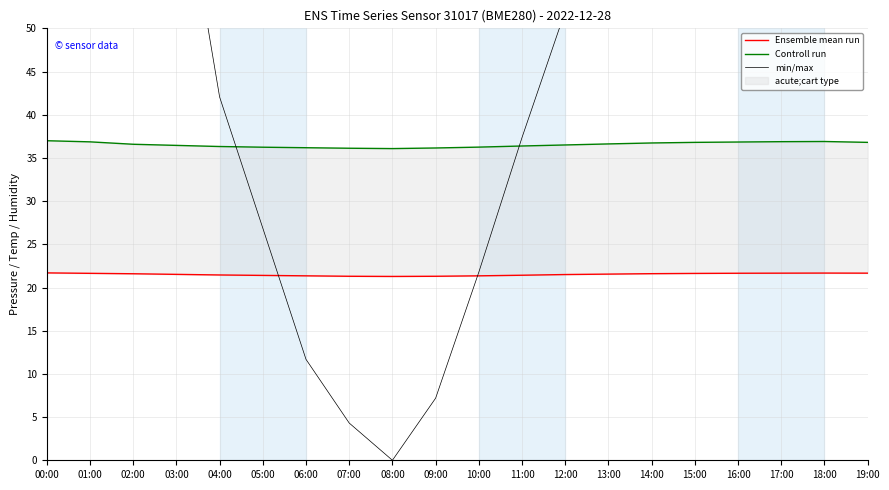

How many intersections are there between min/max and Ensemble mean run?

2